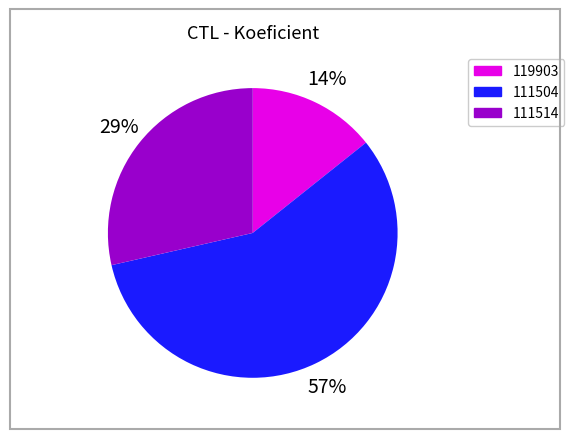

To the nearest percent, what percentage of the pie is 111504?

57%